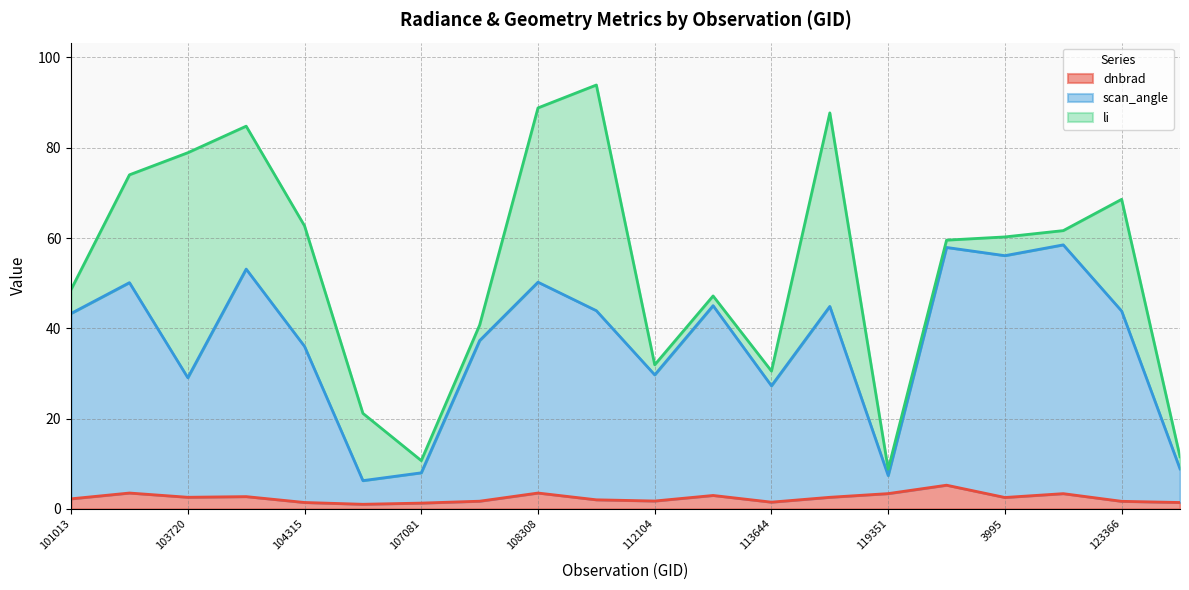

What is the difference between the scan_angle values at 103720 and 112104?

0.6